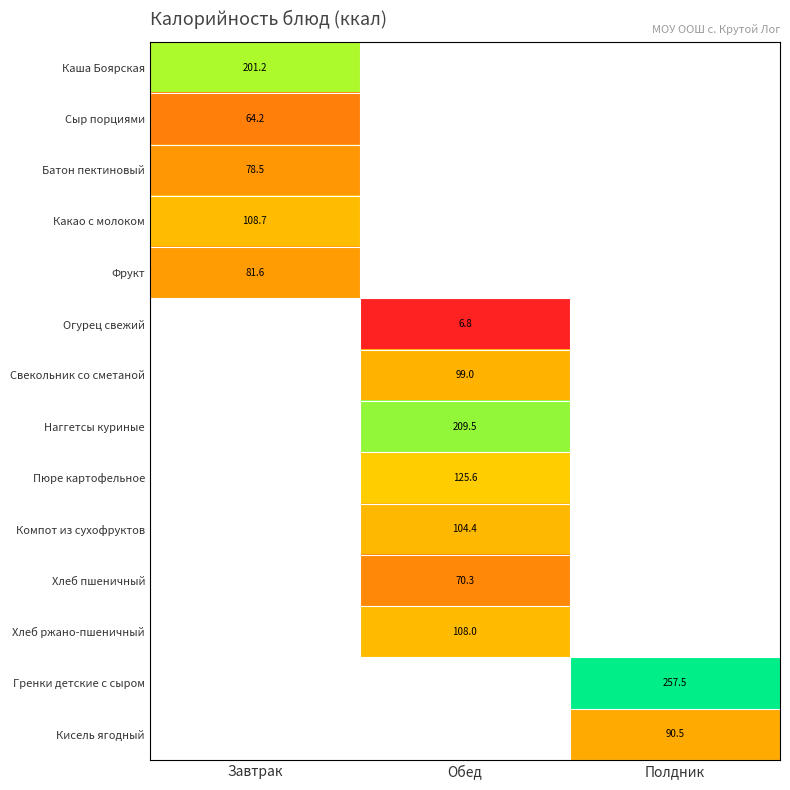

The value of Компот из сухофруктов at Обед is 104.4. True or false?

True